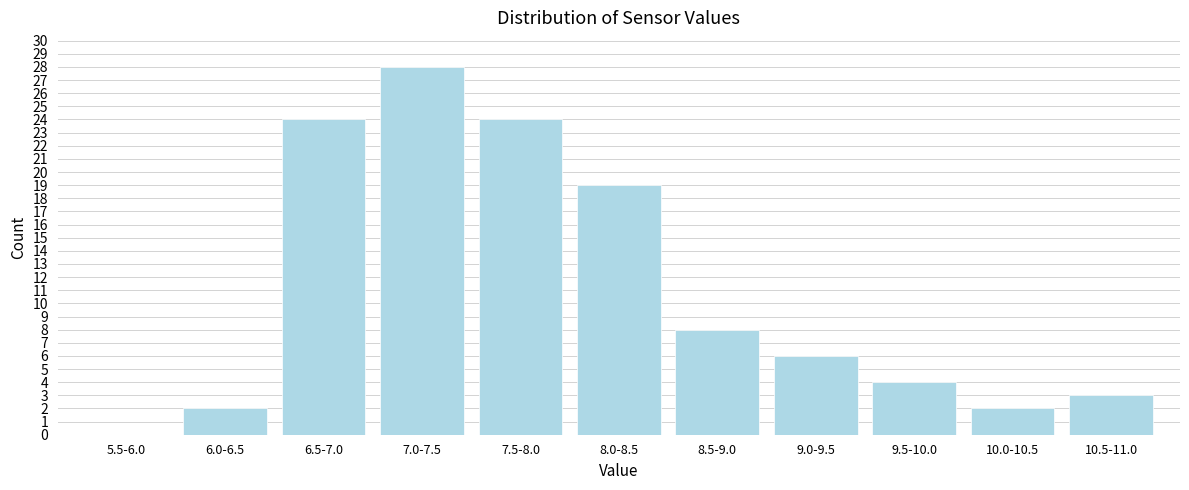

Reading left to right, extract all data points from this chart.

5.5-6.0=0	6.0-6.5=2	6.5-7.0=24	7.0-7.5=28	7.5-8.0=24	8.0-8.5=19	8.5-9.0=8	9.0-9.5=6	9.5-10.0=4	10.0-10.5=2	10.5-11.0=3